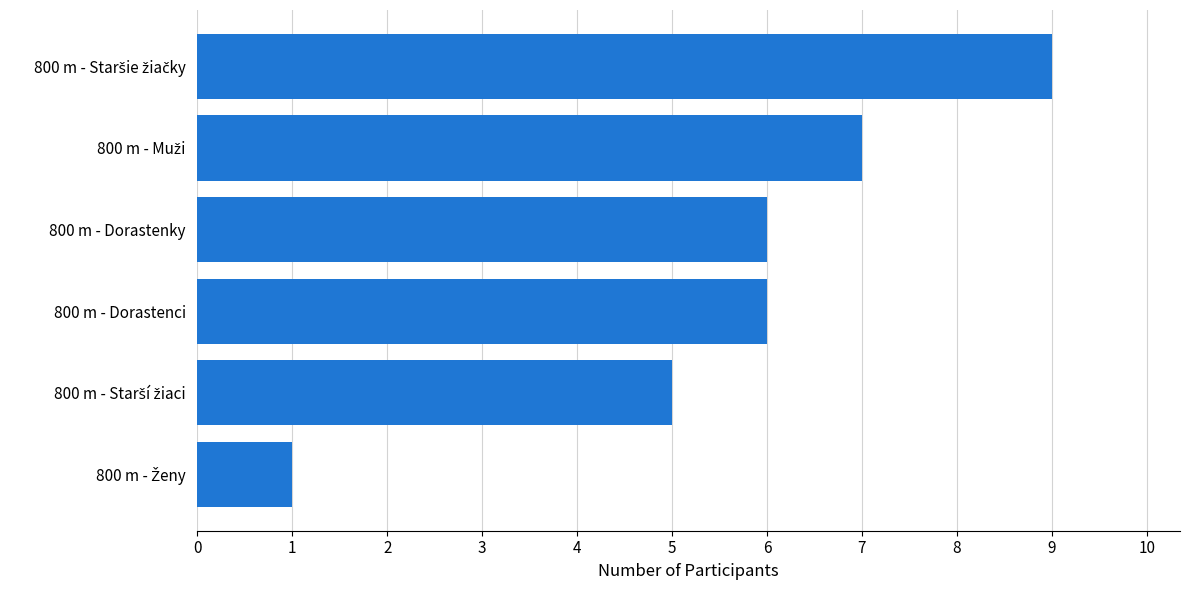

Is it true that the value at 800 m - Dorastenci is 6?

True